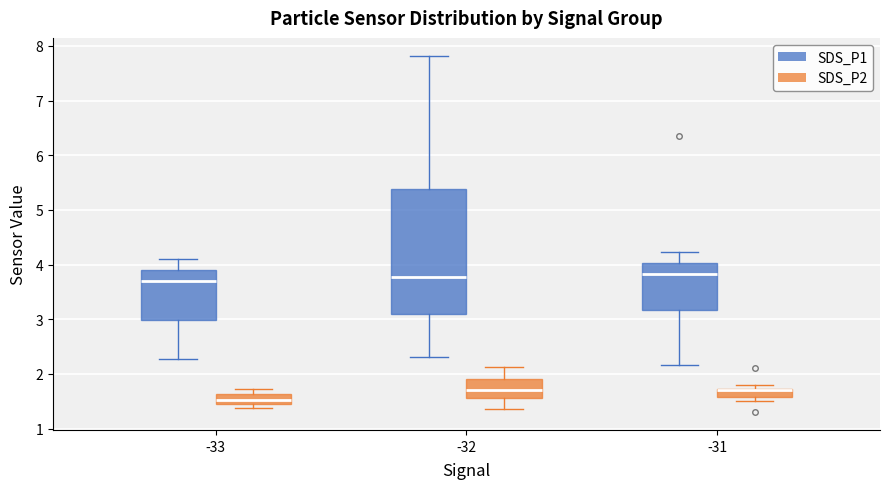

Which box is the tallest, from its lower edge to its upper edge?

-32 (SDS_P1)